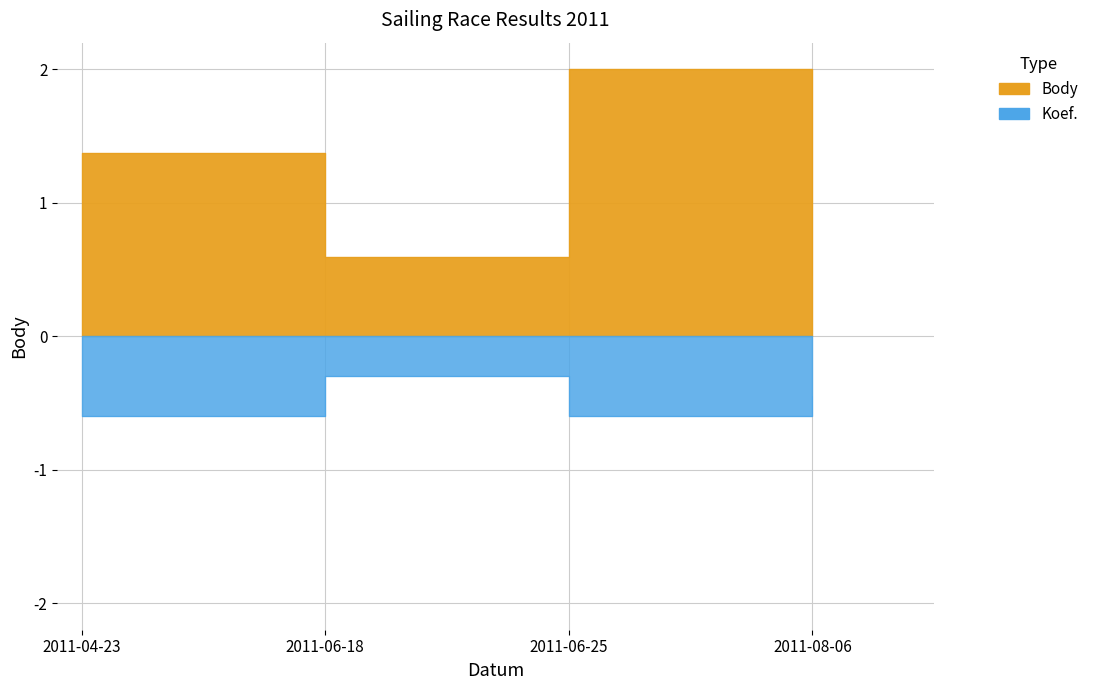

What position from the right is 2011-04-23?

4